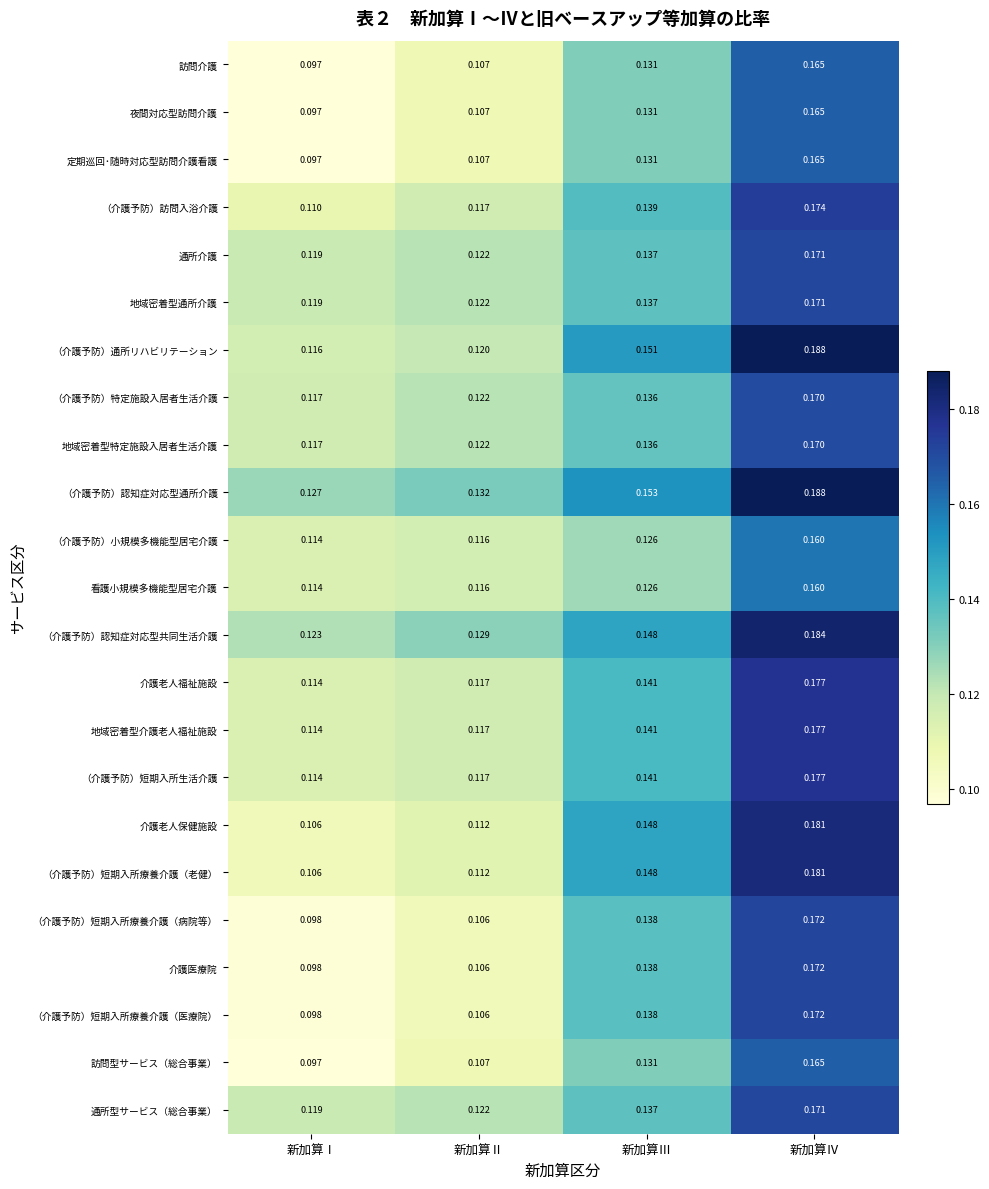

How many data points does each series have?

4